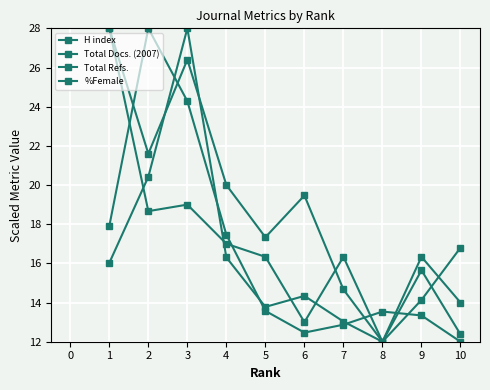

Does the chart display data point markers on the line(s)?

Yes